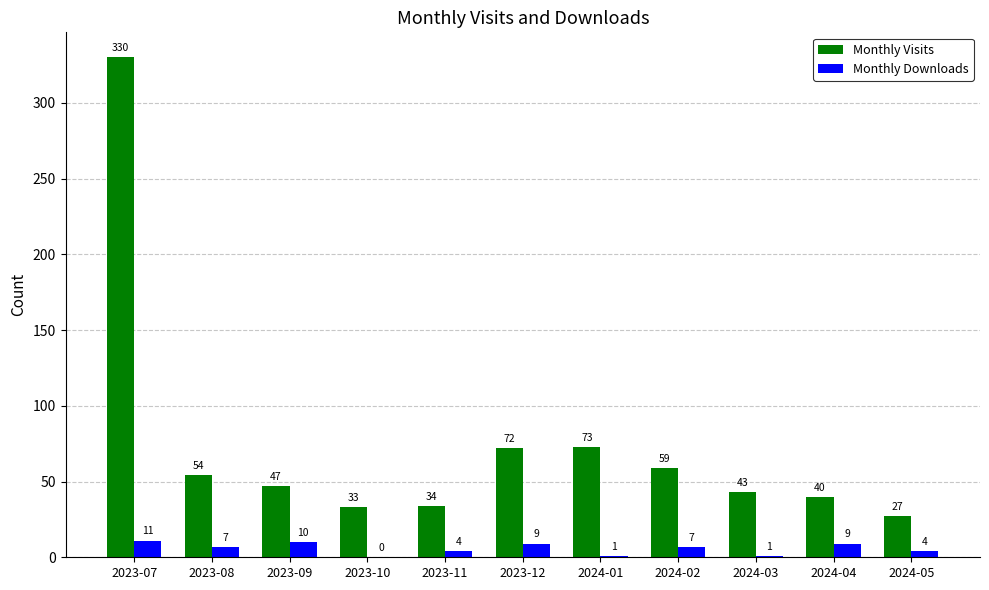

How many values in Monthly Downloads are above zero?

10